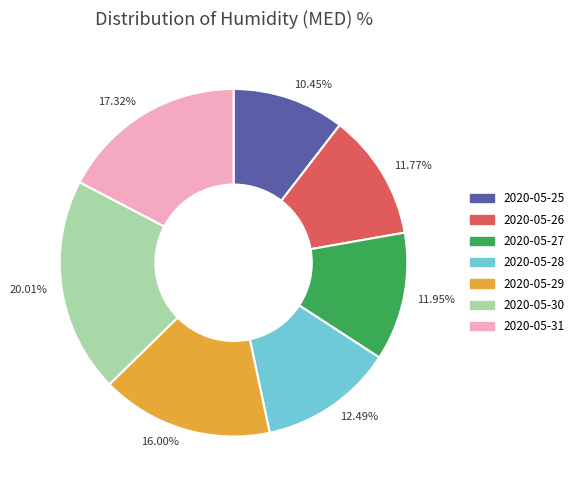

How many slices are in this pie chart?

7